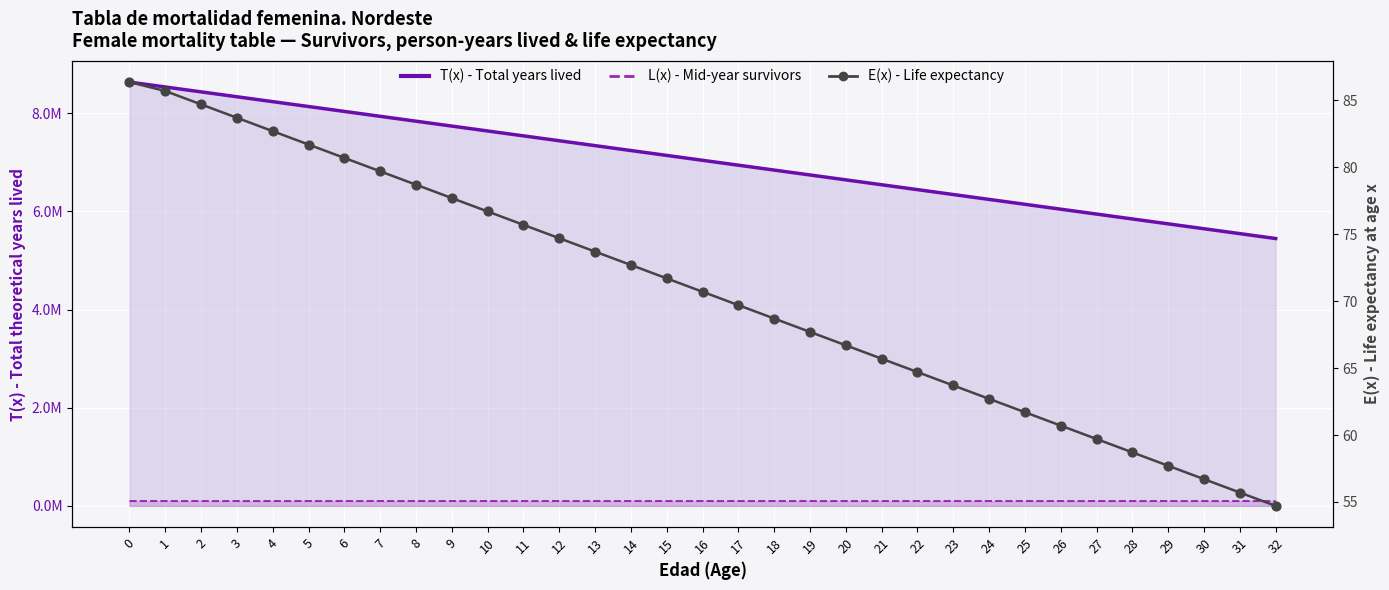

Which series reaches the maximum Y coordinate?

T(x) - Total years lived (line)